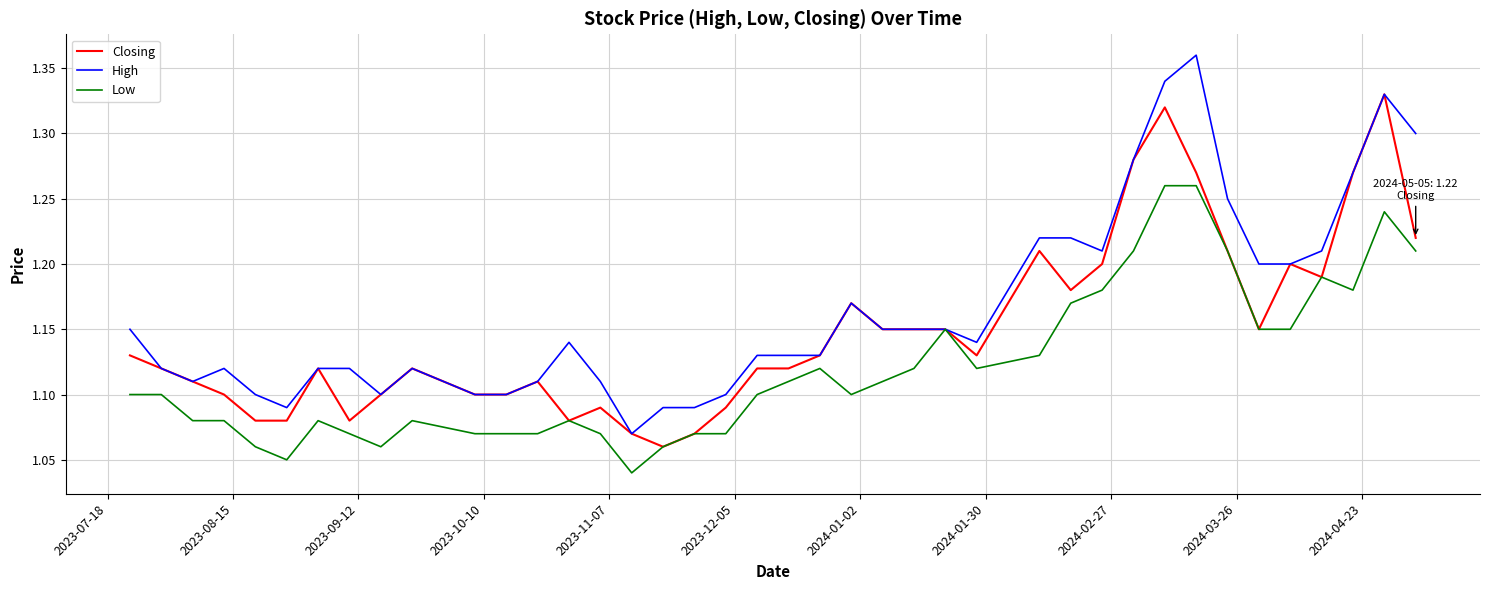

Rank the series by their average value, from highest to lowest.

High, Closing, Low